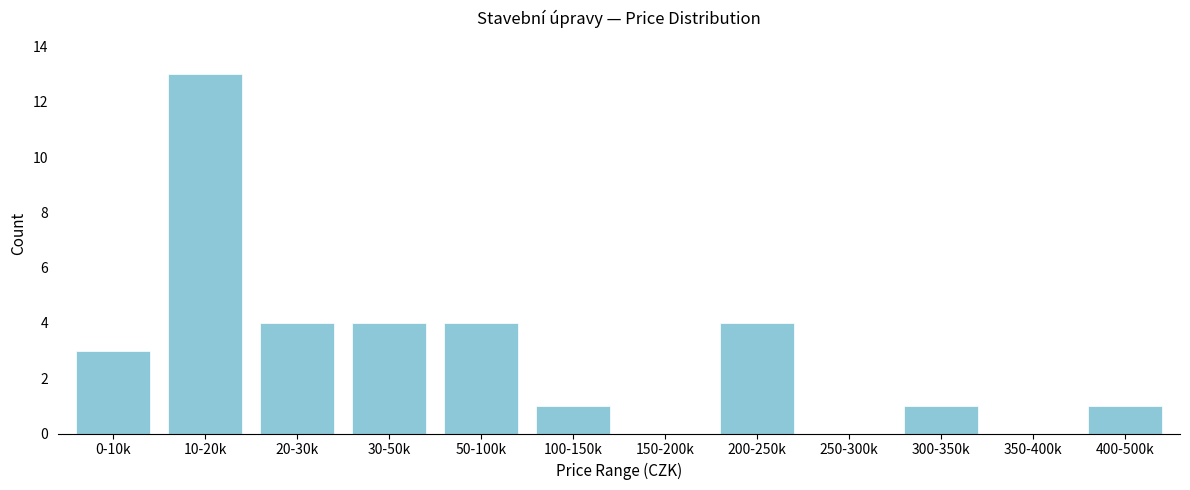

Reading left to right, list all the values displayed in this chart.

0-10k=3	10-20k=13	20-30k=4	30-50k=4	50-100k=4	100-150k=1	150-200k=0	200-250k=4	250-300k=0	300-350k=1	350-400k=0	400-500k=1